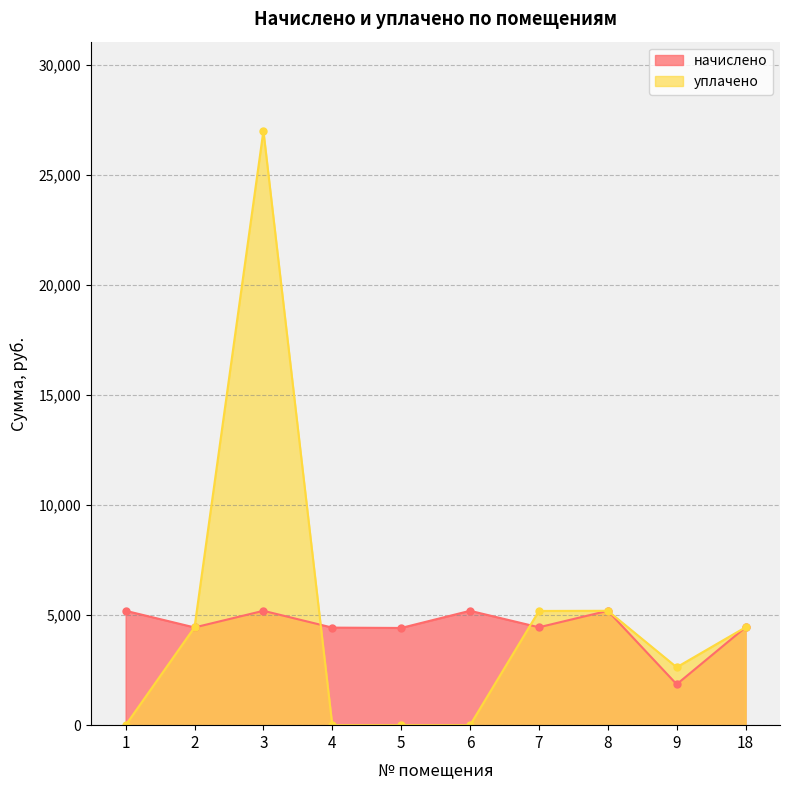

Read the начислено value at 2.

4438.2